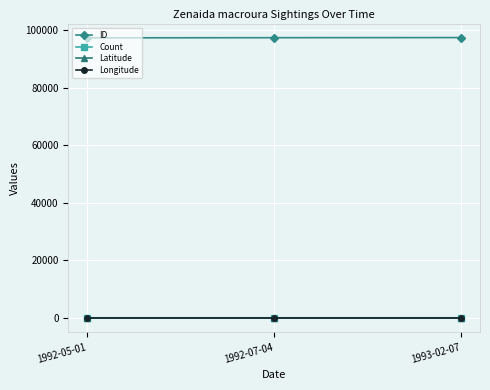

What is the spread (max minus min) of values at 1993-02-07?

97440.1